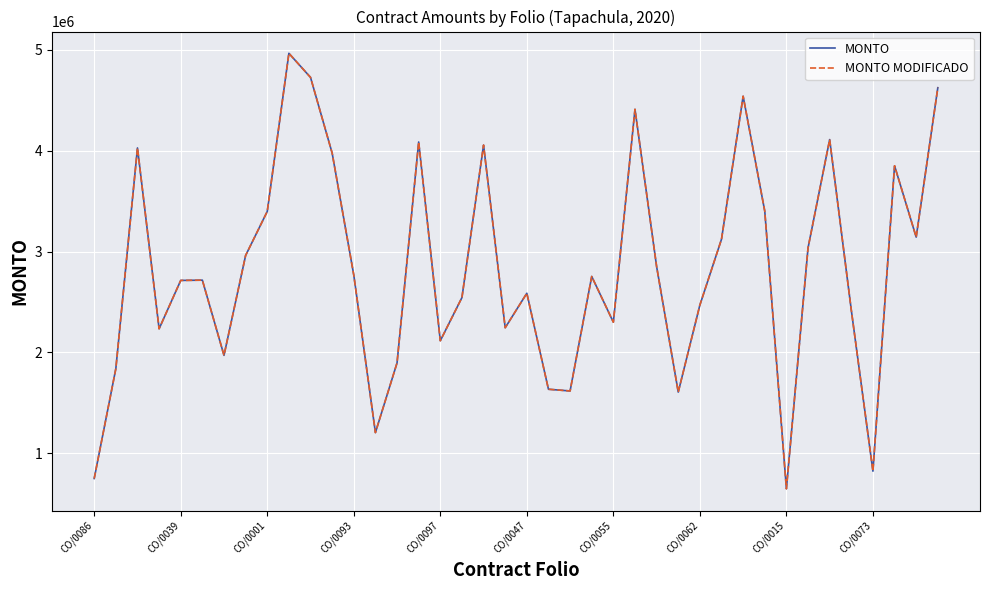

Is this an area chart (filled region under the line)?

No